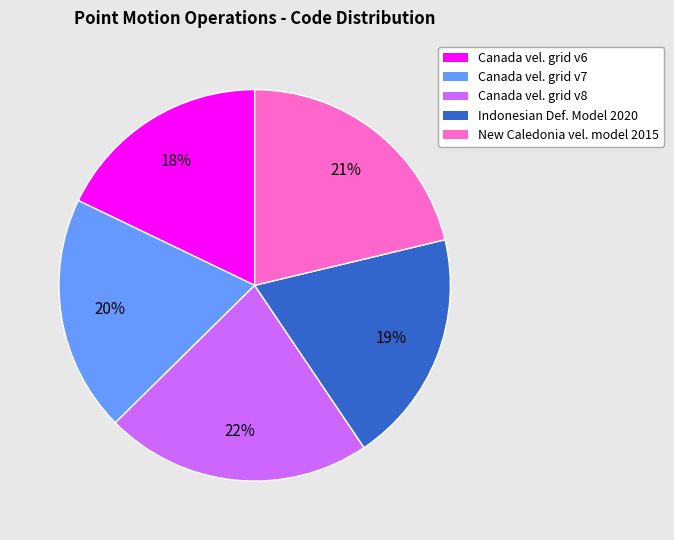

To the nearest percent, what is the average slice percentage?

20%